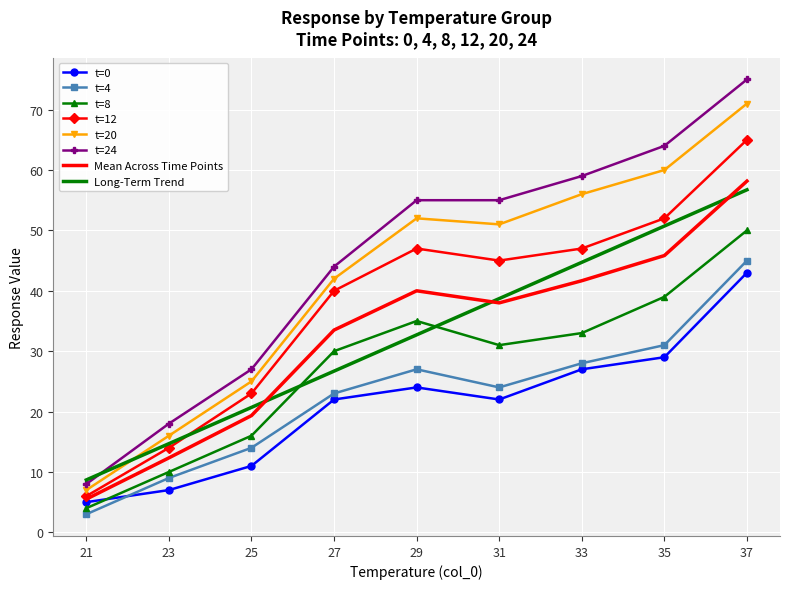

True or false: t=20 and t=12 intersect in this chart.

False